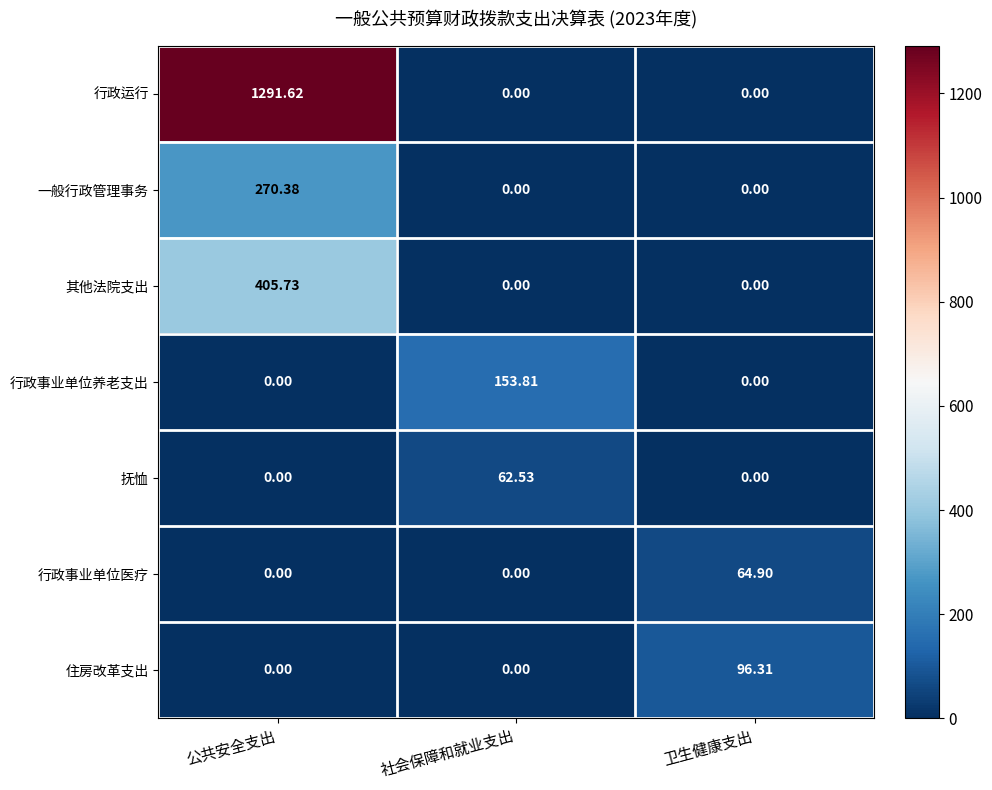

Which series has the largest total across all categories?

行政运行